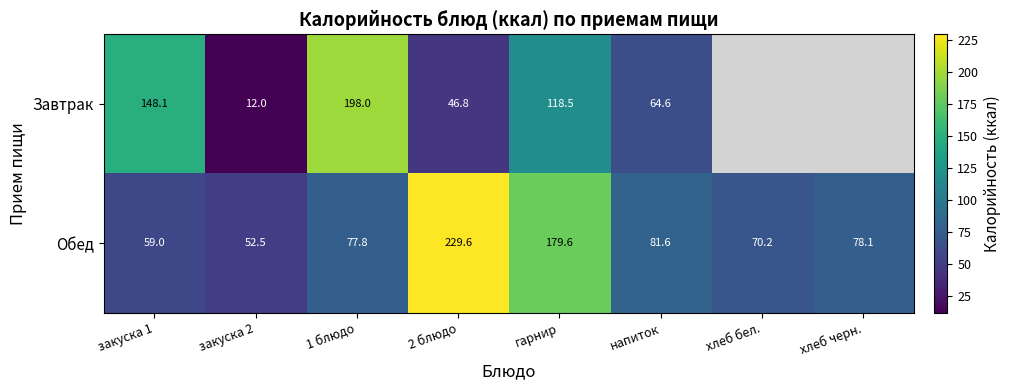

The Завтрак series shows 40.3 at гарнир. True or false?

False